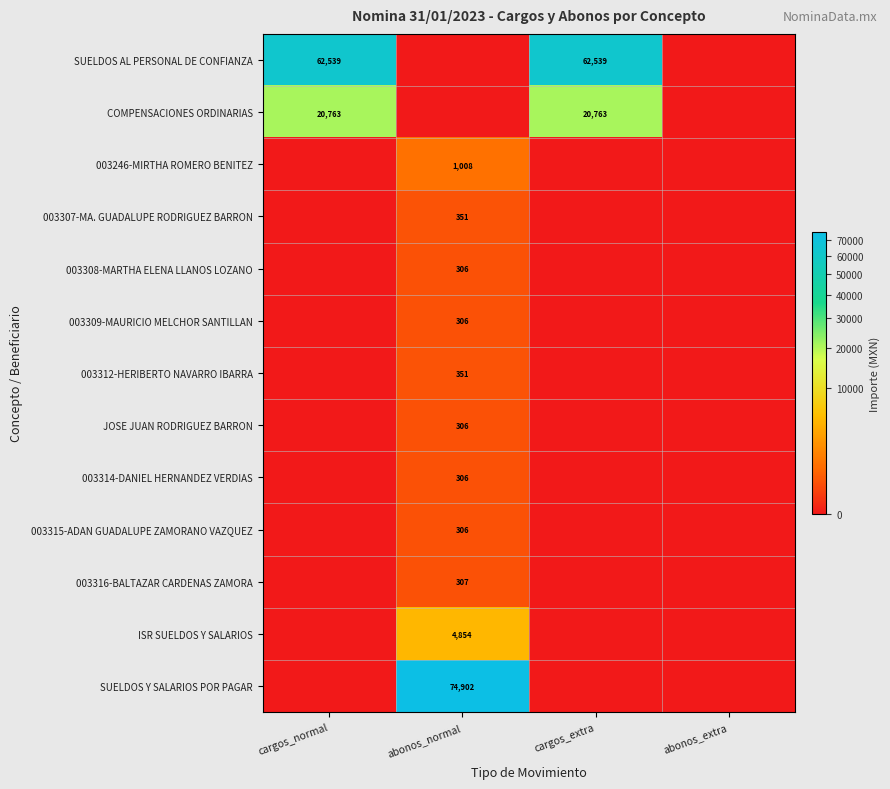

The value of JOSE JUAN RODRIGUEZ BARRON at cargos_extra is 0.0. True or false?

True